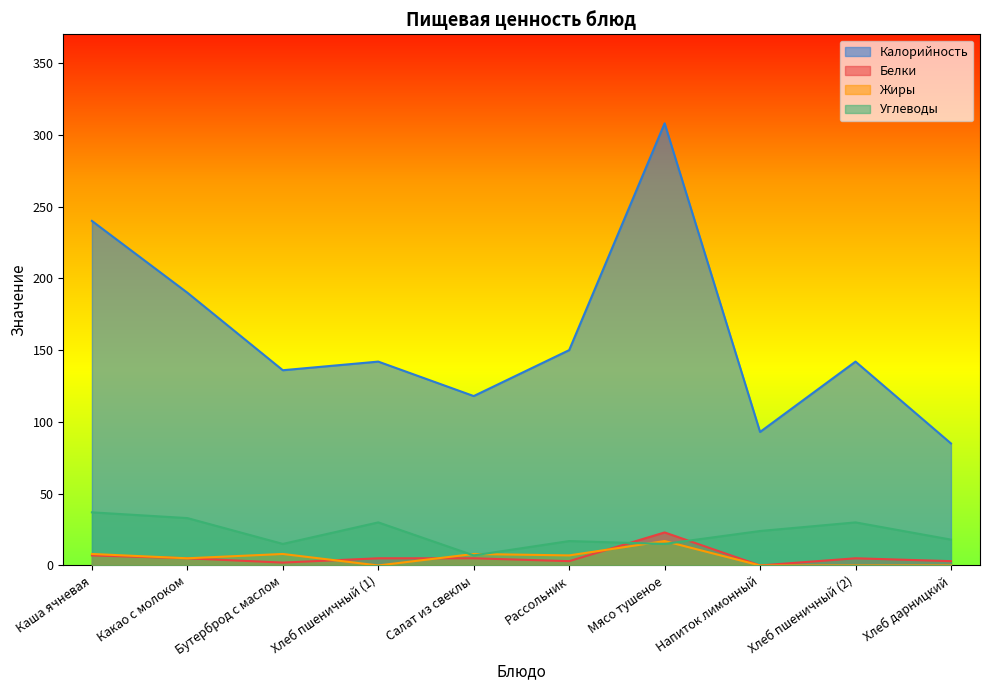

Which series changed the most between Каша ячневая and Мясо тушеное?

Калорийность